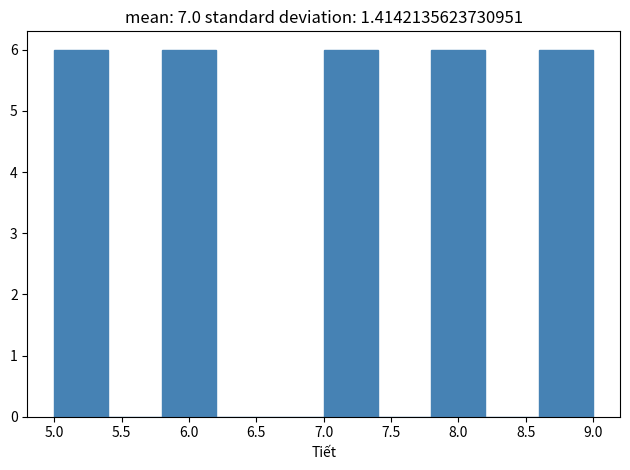

Reading left to right, list every bar in this chart as the range it spans on the x-axis followed by its height. The values are not printed on the chart, so give them approximately, as read against the axis.

5.0 to 5.4: 6
5.4 to 5.8: 0
5.8 to 6.2: 6
6.2 to 6.6: 0
6.6 to 7.0: 0
7.0 to 7.4: 6
7.4 to 7.8: 0
7.8 to 8.2: 6
8.2 to 8.6: 0
8.6 to 9.0: 6